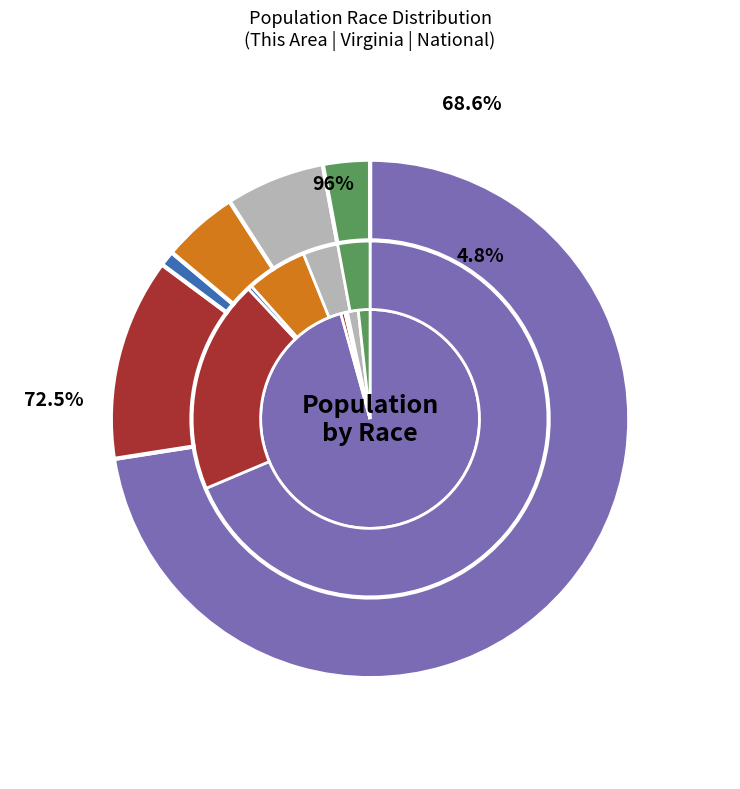

Which slice is the largest?

National